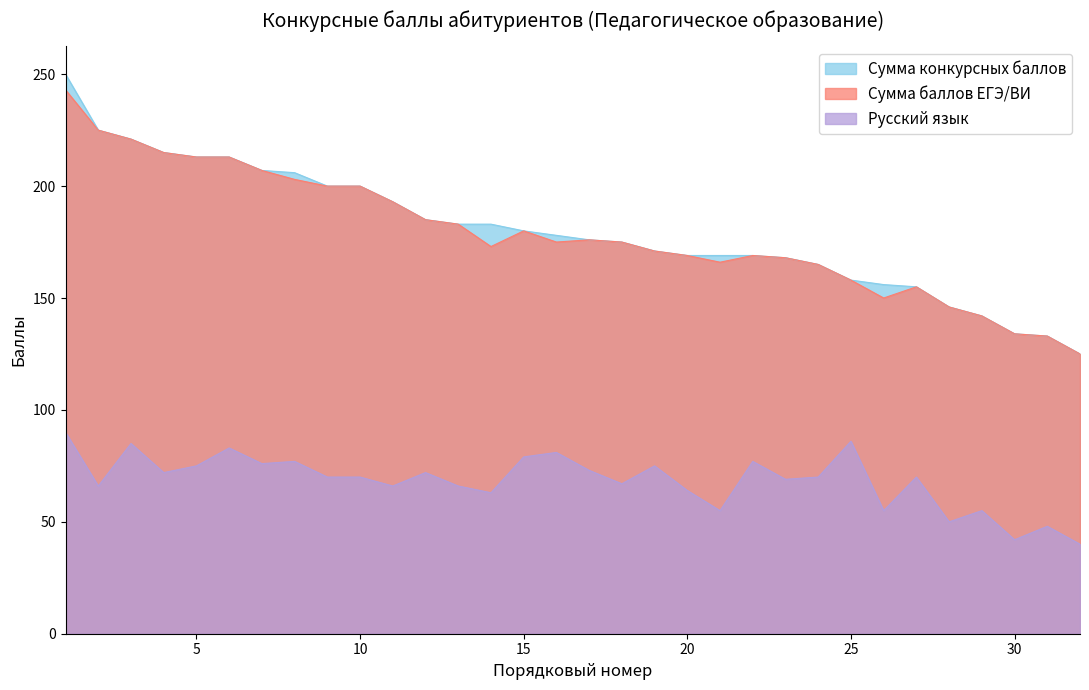

Reading left to right, what are all the values shown in this chart?

Сумма конкурсных баллов: 250	225	221	215	213	213	207	206	200	200	193	185	183	183	180	178	176	175	171	169	169	169	168	165	158	156	155	146	142	134	133	125
Сумма баллов ЕГЭ/ВИ: 243	225	221	215	213	213	207	203	200	200	193	185	183	173	180	175	176	175	171	169	166	169	168	165	158	150	155	146	142	134	133	125
Русский язык: 90	66	85	72	75	83	76	77	70	70	66	72	66	63	79	81	73	67	75	64	55	77	69	70	86	55	70	50	55	42	48	40